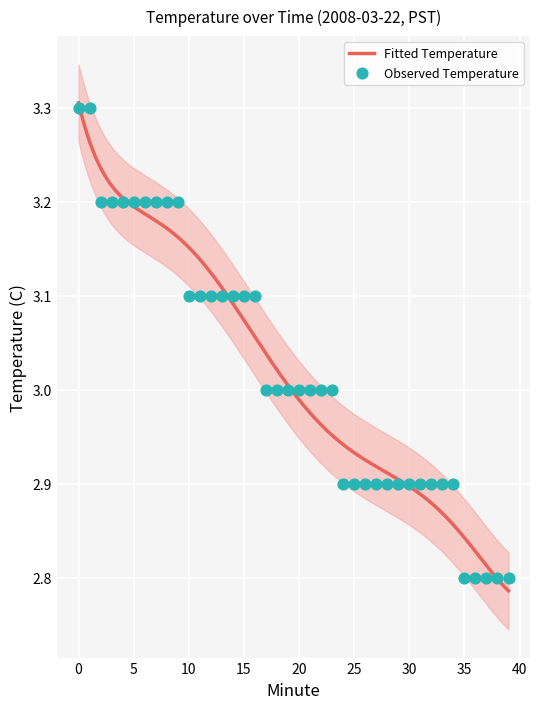

What is the ratio of the value at 33 to the value at 12?

0.9